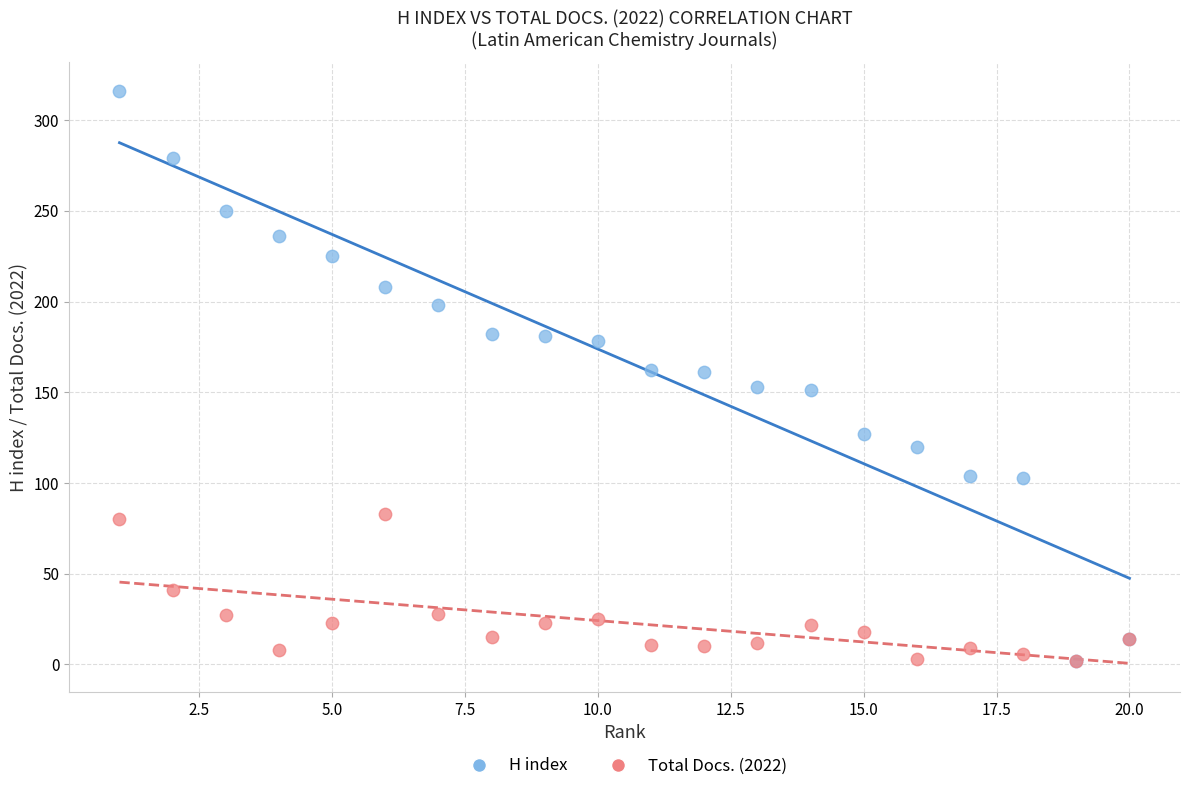

What are all the series names shown in the legend?

H index, Total Docs. (2022)